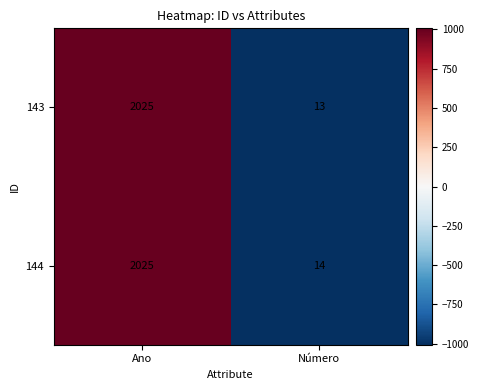

How many data points in 143 are less than 2025?

1